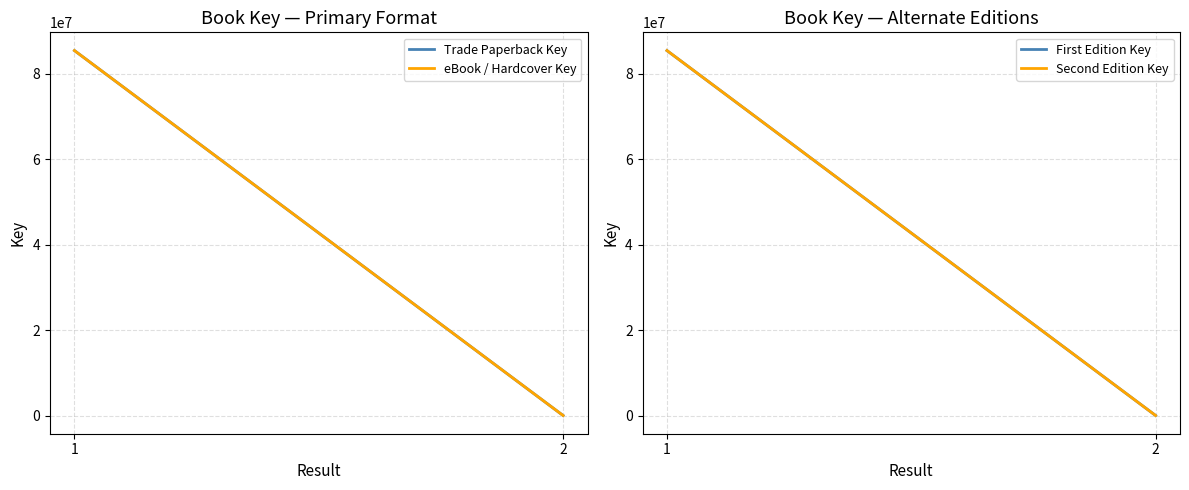

The Trade Paperback Key series shows 28023930 at 1. True or false?

False